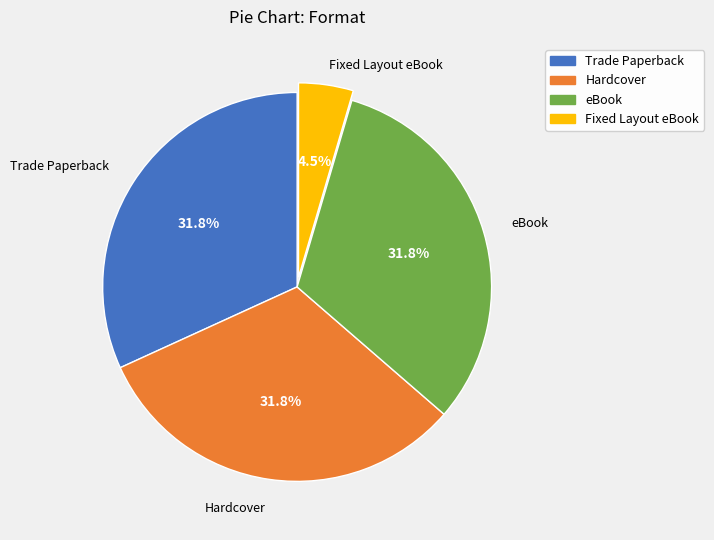

Which slice is the smallest?

Fixed Layout eBook